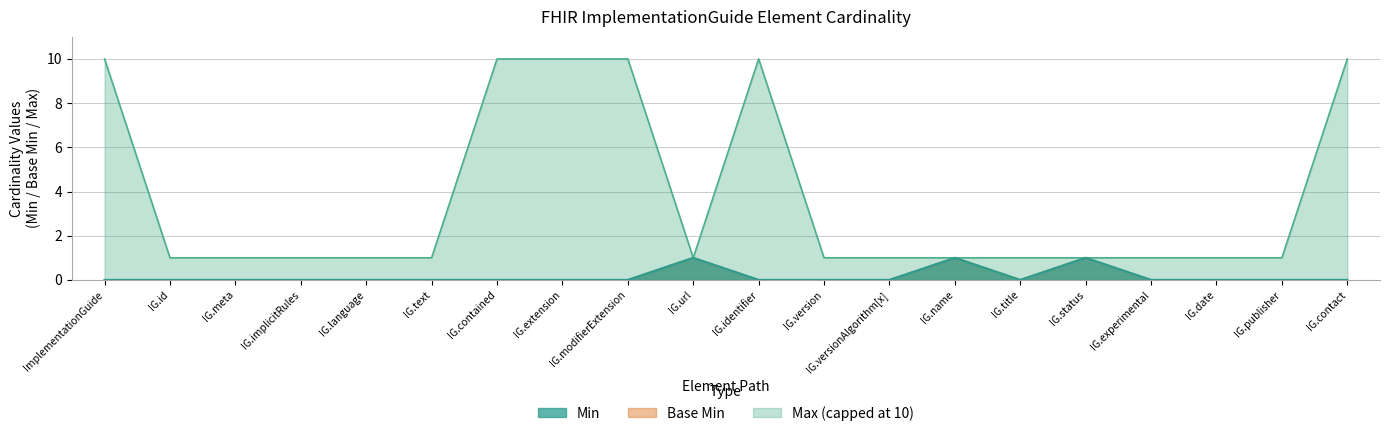

Is it true that Base_Min equals 1 at IG.status?

False